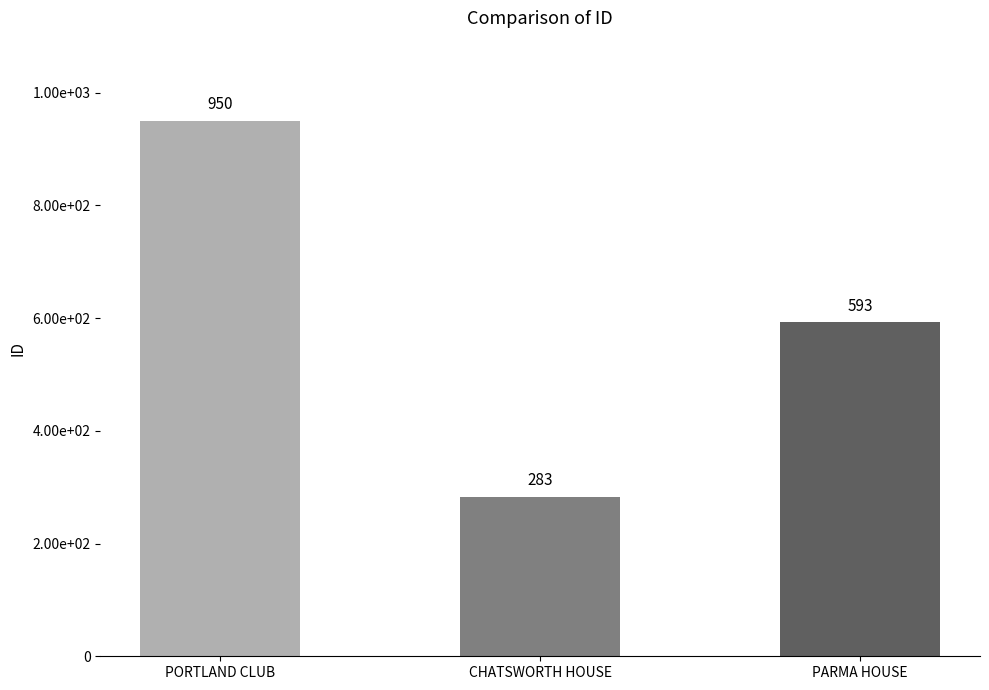

What is the value of the 1st bar from the left?

950